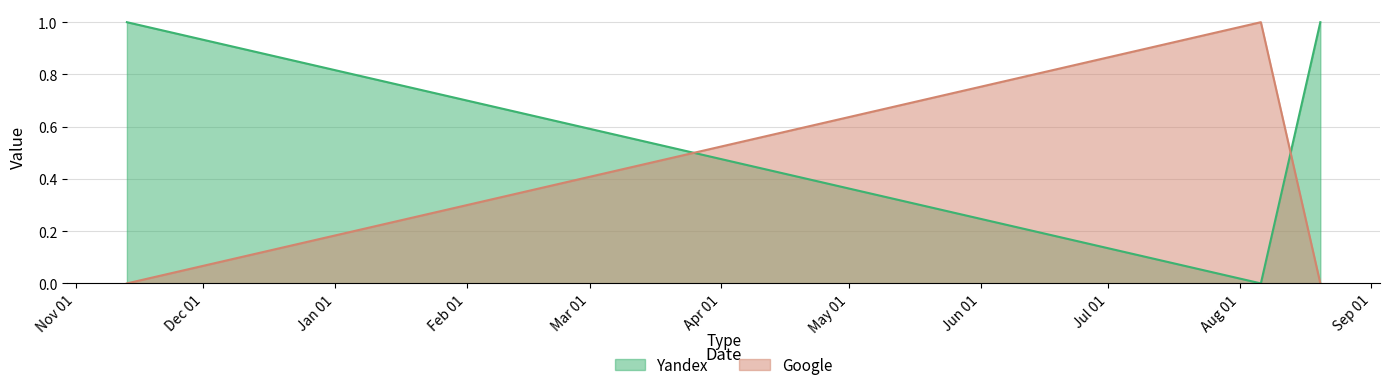

Reading right to left, extract all data points from this chart.

Yandex: 2012-08-20=1	2012-08-06=0	2011-11-13=1
Google: 2012-08-20=0	2012-08-06=1	2011-11-13=0